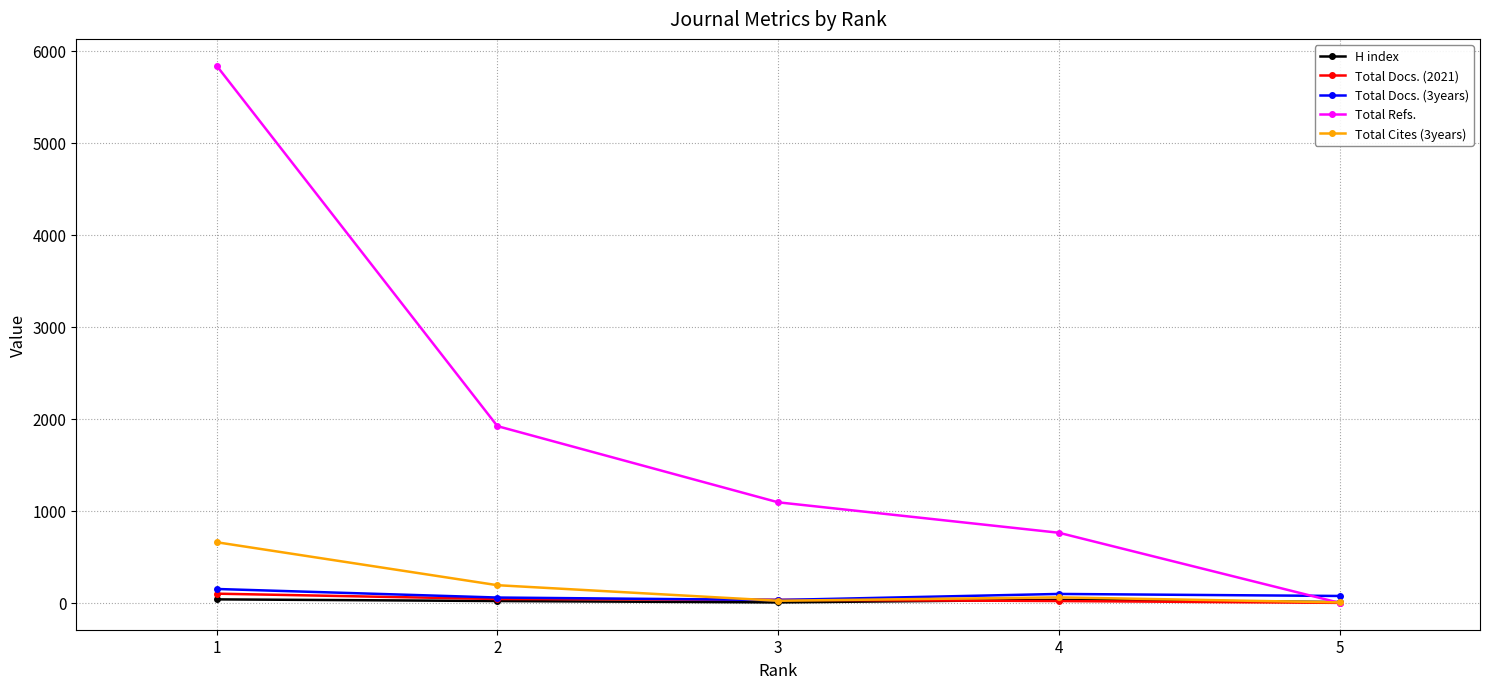

Count the number of categories in the chart.

5